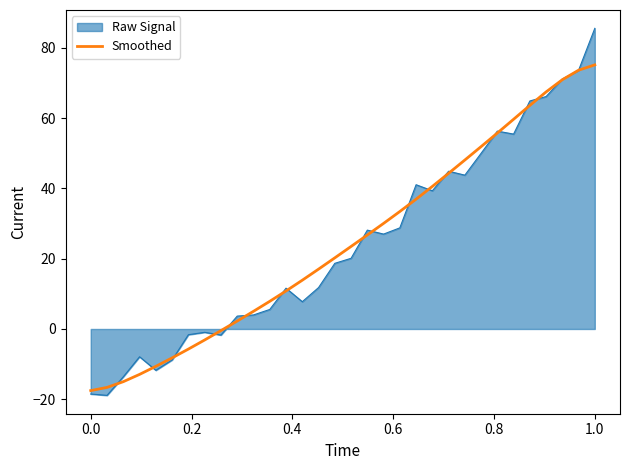

What is the maximum value shown in the chart?

85.6